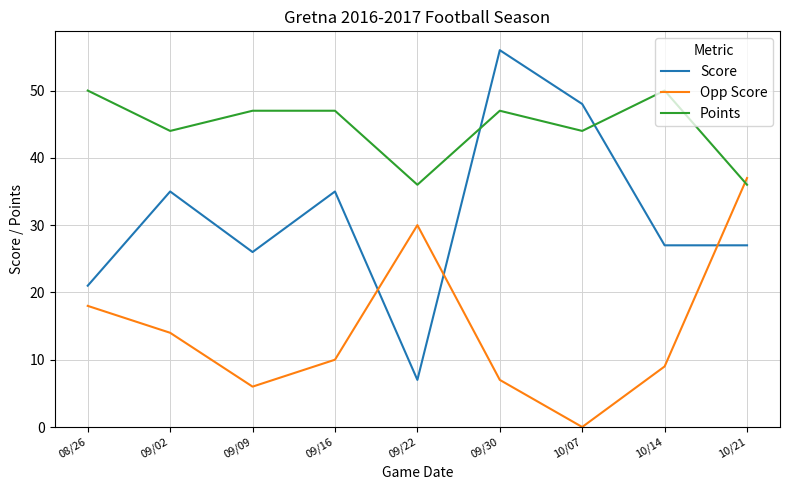

Which series ends up on top after the final intersection of Opp Score and Score?

Opp Score